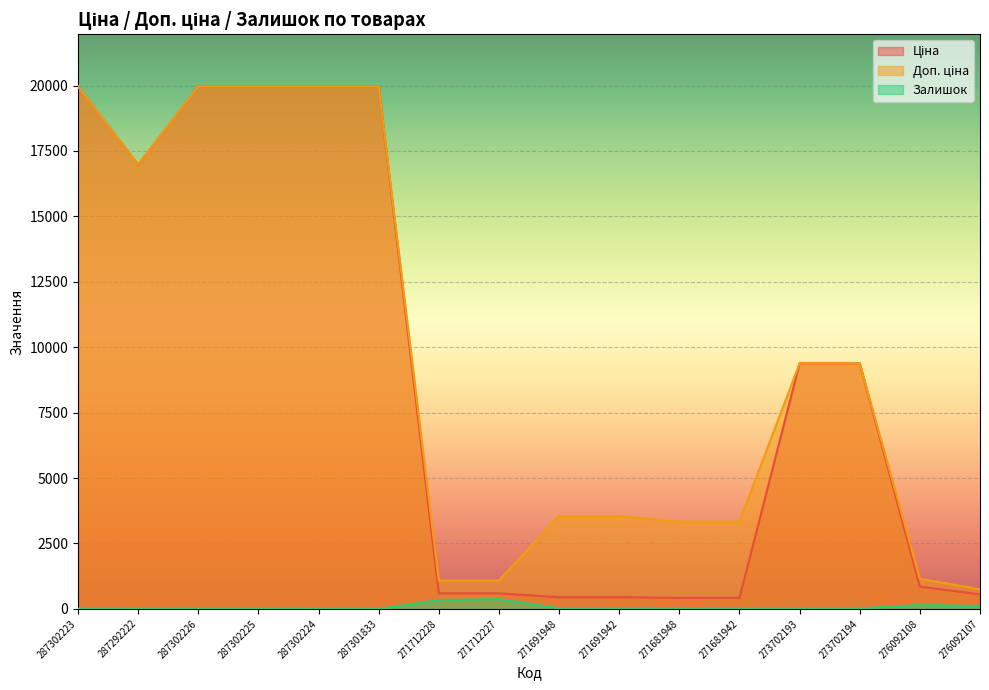

At which label is Залишок closest to 187?

276092108